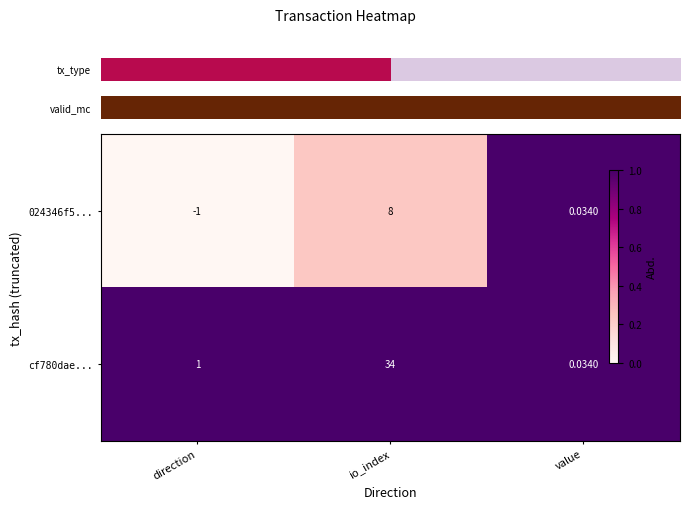

List the labels in order of cf780dae... value, largest first.

io_index, direction, value